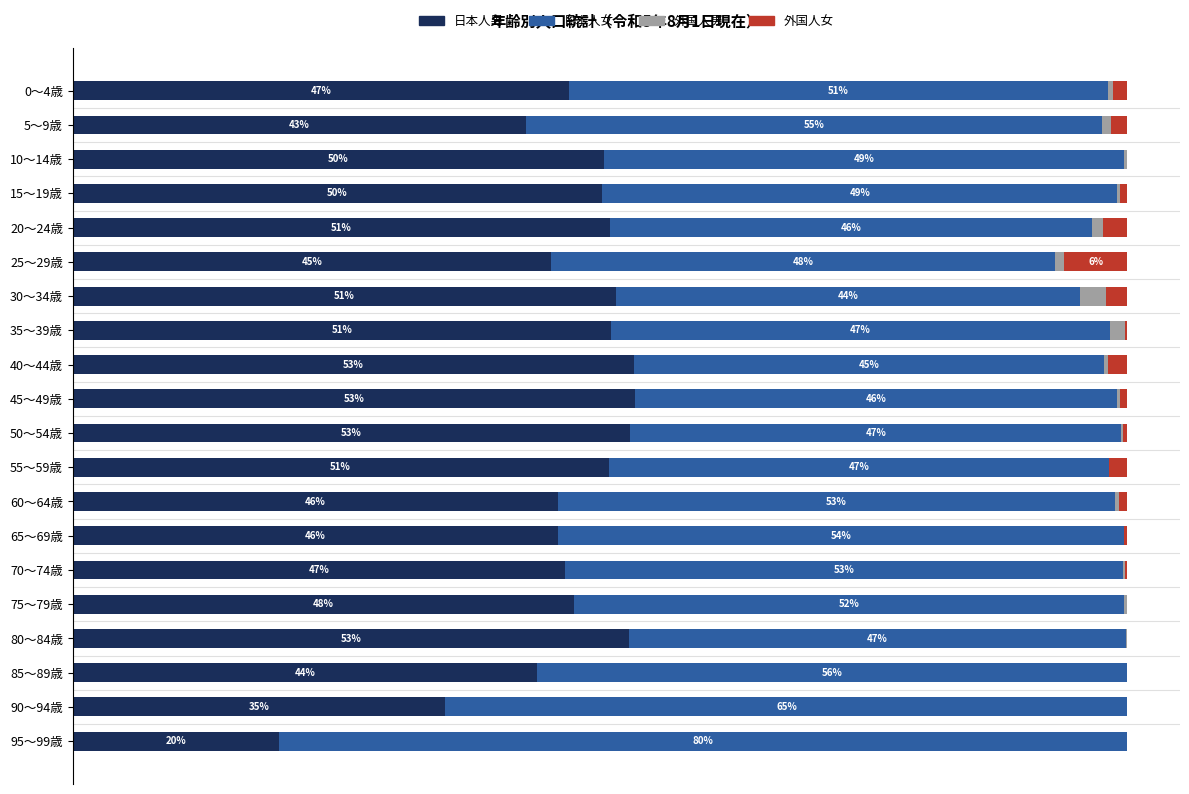

Where is 日本人男 nearest to the value 36?

90～94歳